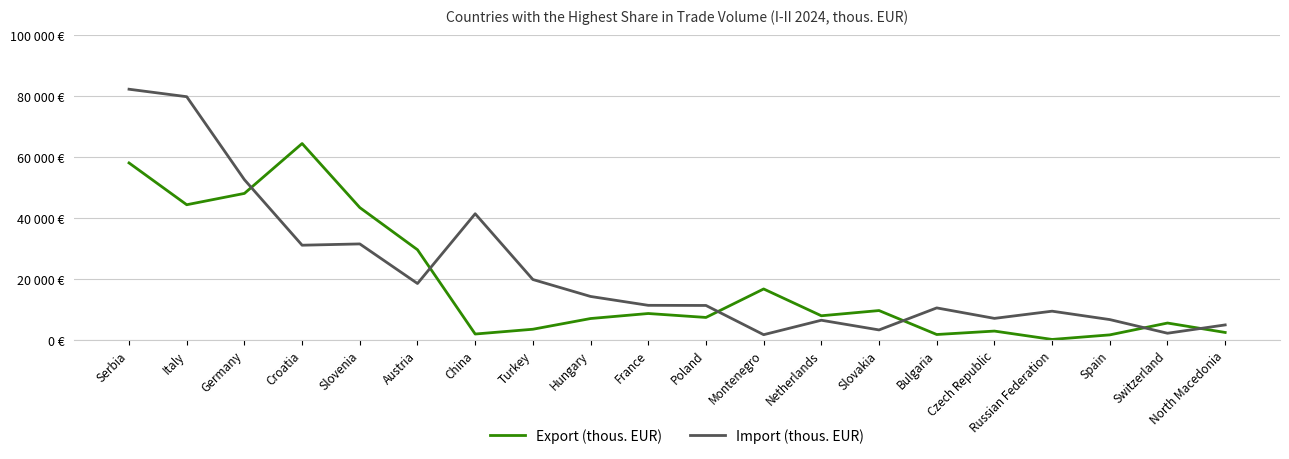

What are all the series names shown in the legend?

Export (thous. EUR), Import (thous. EUR)